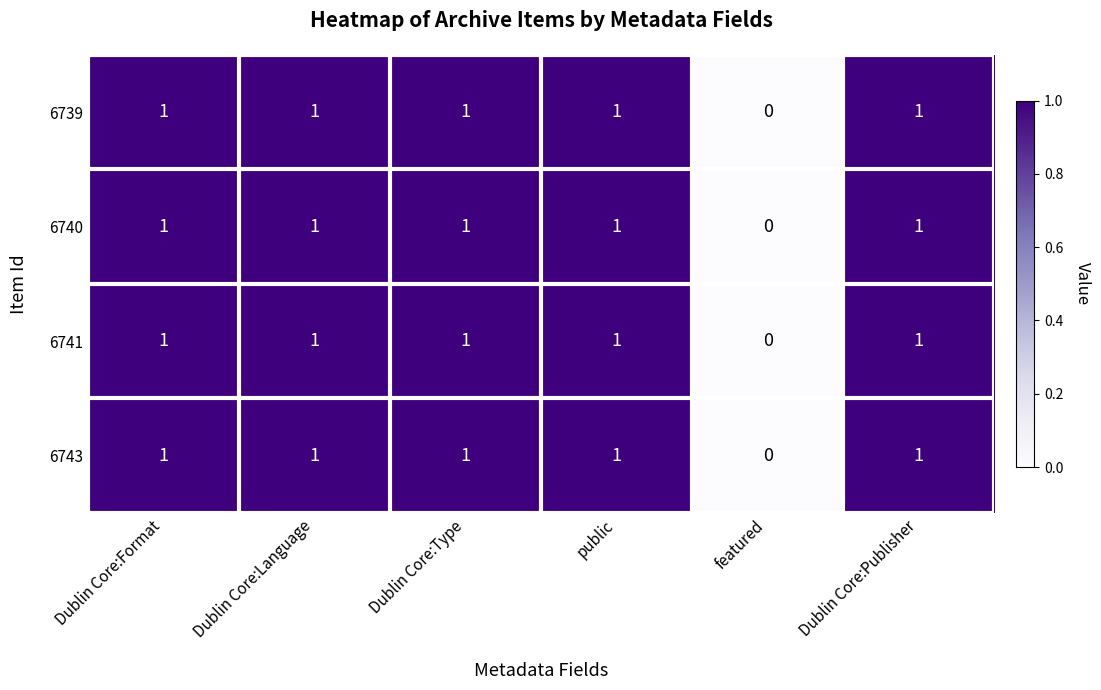

Reading left to right, what are all the values shown in this chart?

6739: 1	1	1	1	0	1
6740: 1	1	1	1	0	1
6741: 1	1	1	1	0	1
6743: 1	1	1	1	0	1